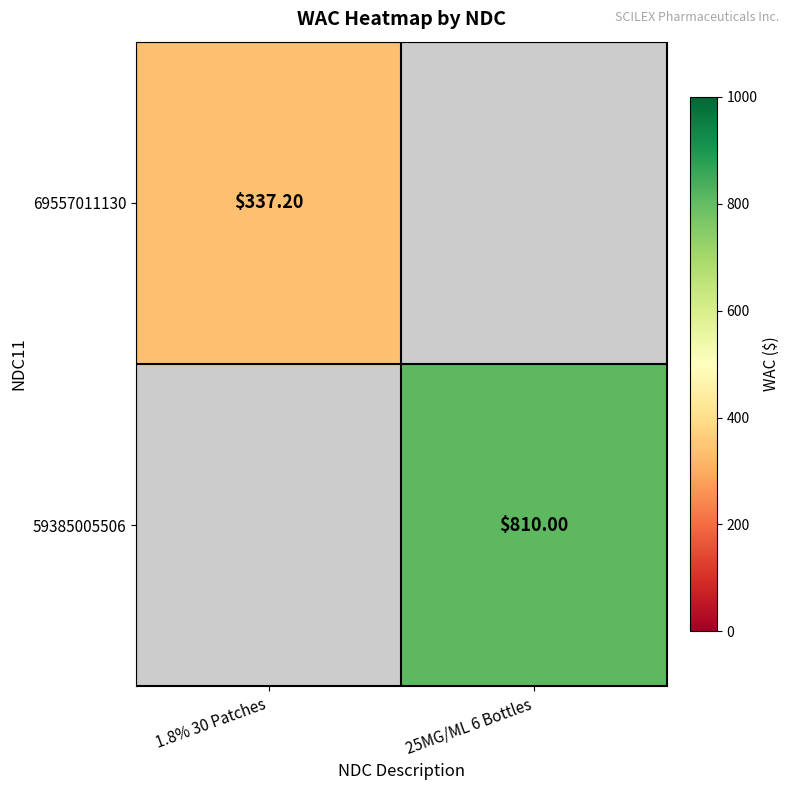

What is the maximum value shown in the chart?

810.0